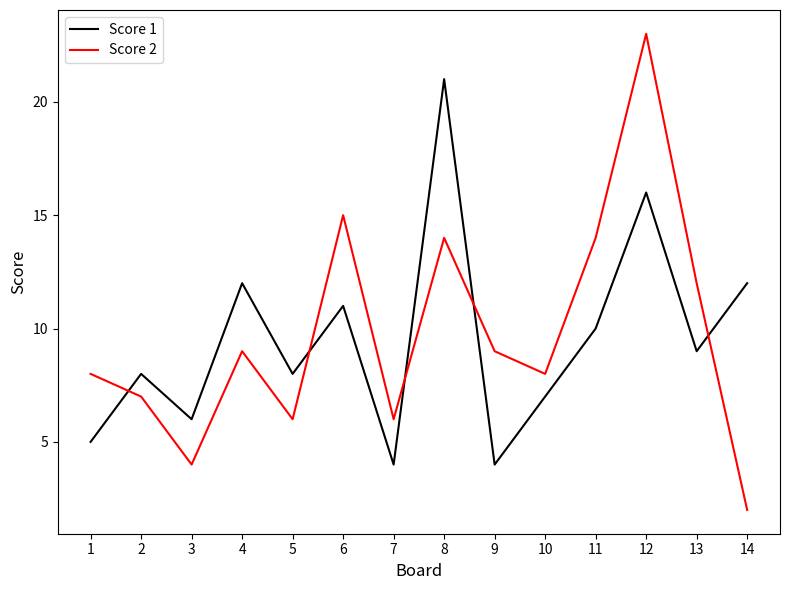

How many categories are shown in the chart?

14